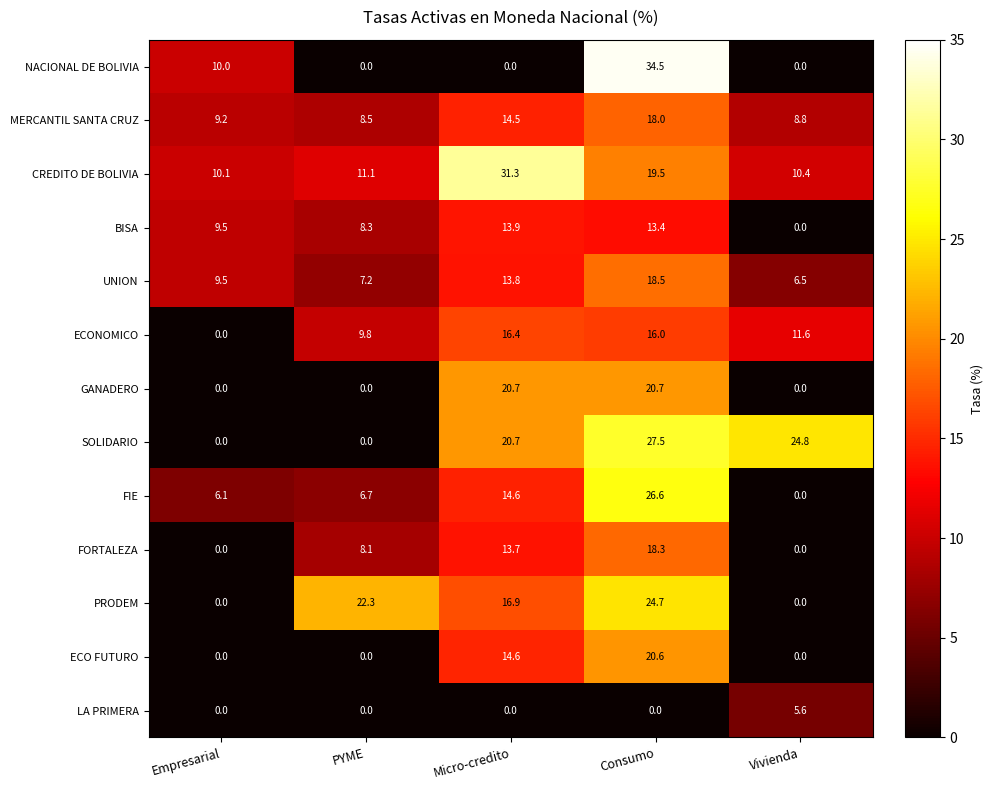

Count the number of data series in this chart.

13